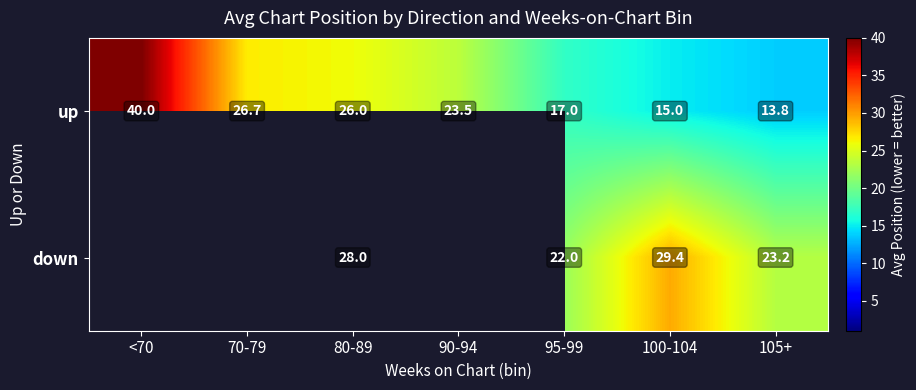

What value does the up series have at 95-99?

17.0